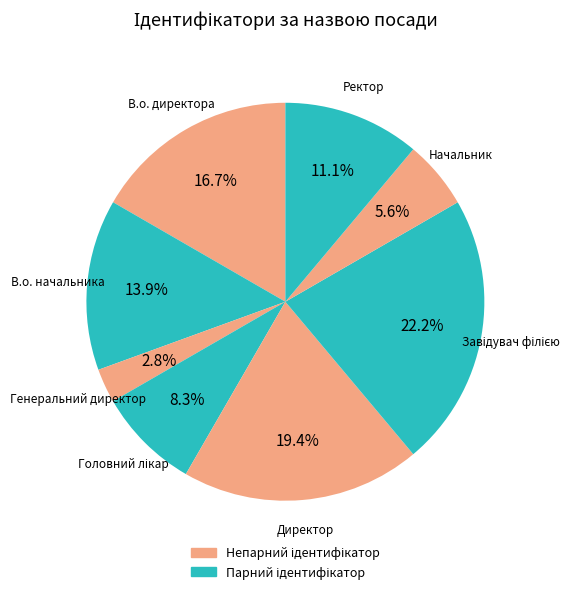

Does any single category account for the majority?

No